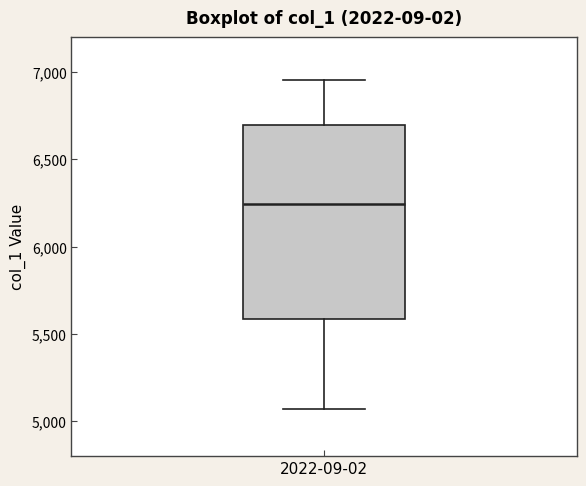

Transcribe this box plot: give where the median line is, the range the box spans, and where the two whiskers end, as read against the y-axis. The values are not printed on the chart, so give them approximately, as read against the axis.

median 6250, box 5600 to 6700, whiskers 5050 to 6950